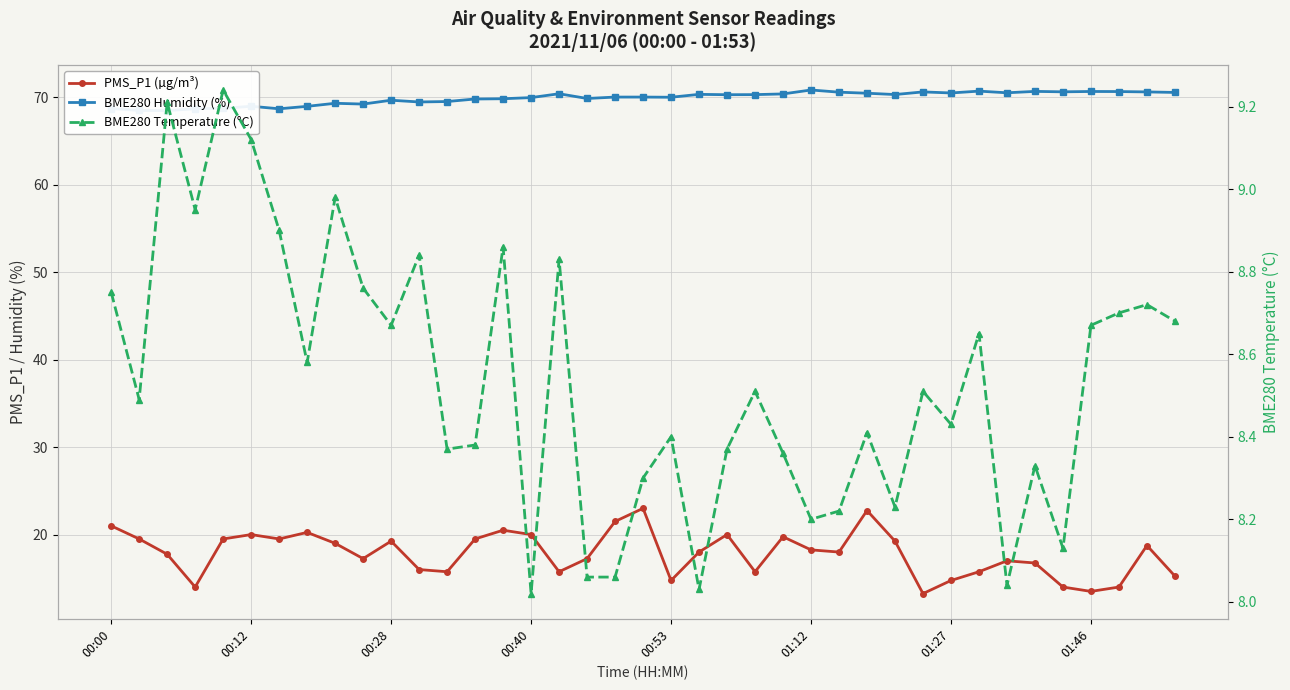

Between 21 and 11, which is larger?

21